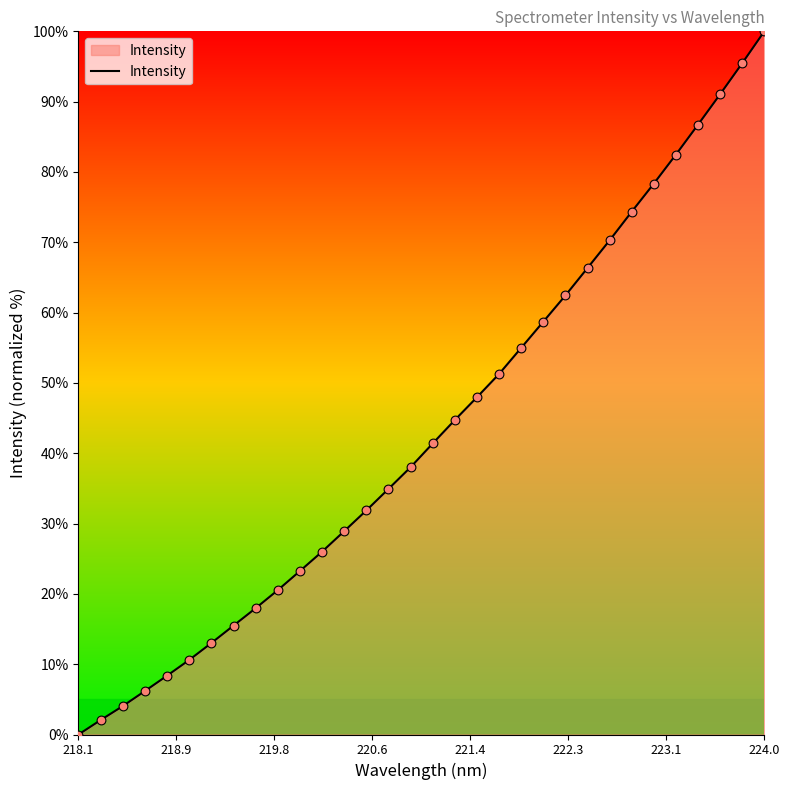

What is the difference between the maximum and minimum values?

100.0